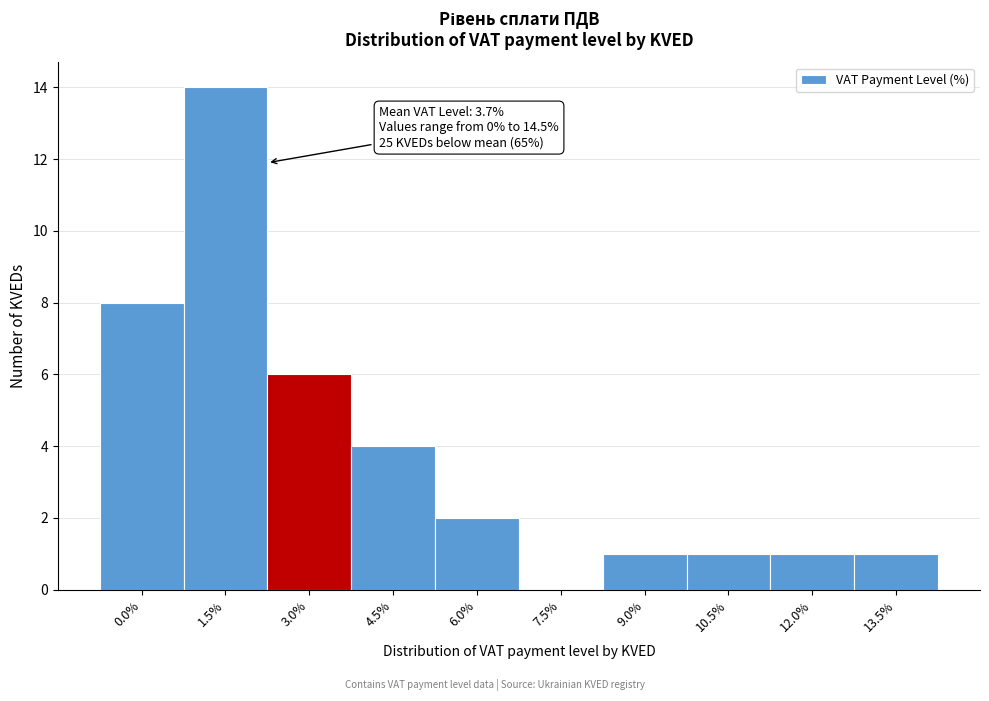

Reading left to right, what are all the values shown in this chart?

0.0%=8	1.5%=14	3.0%=6	4.5%=4	6.0%=2	7.5%=0	9.0%=1	10.5%=1	12.0%=1	13.5%=1